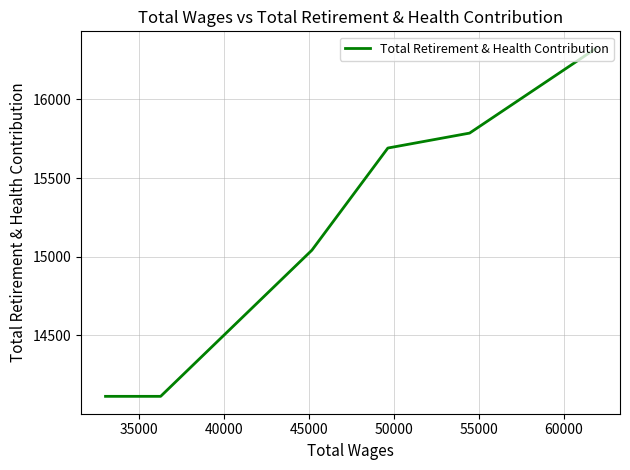

How many lines are shown in the chart?

1